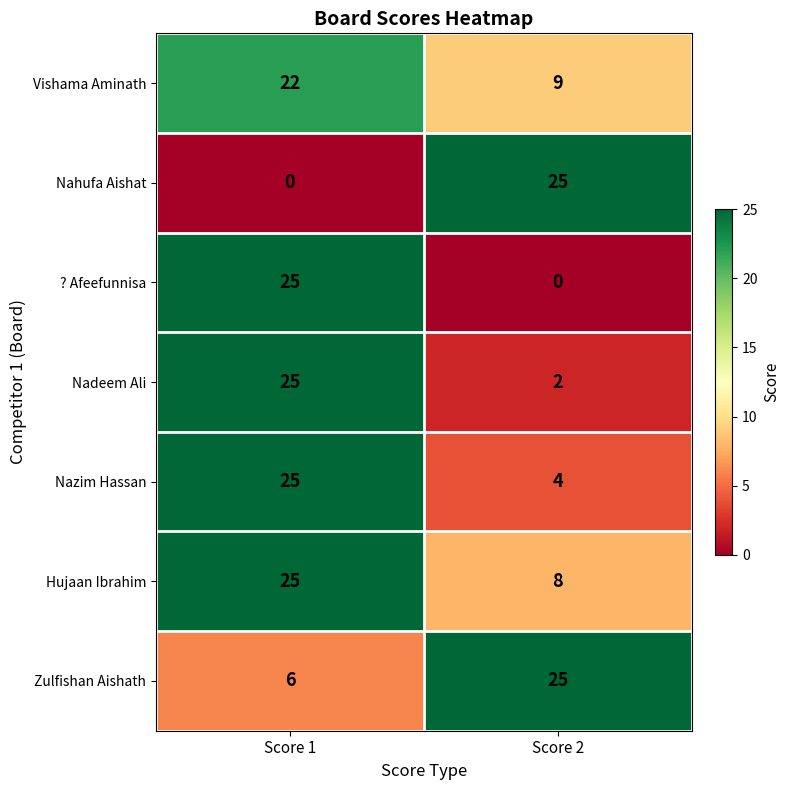

At which label does Nadeem Ali reach its peak?

Score 1